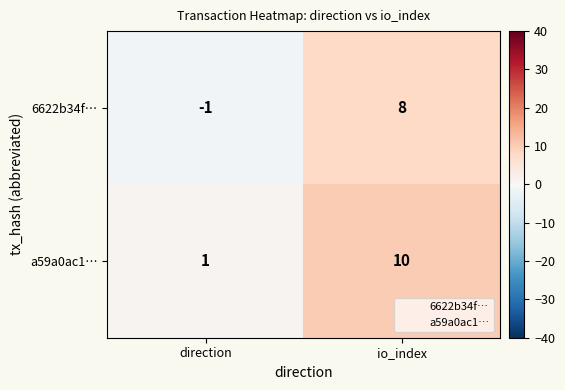

Reading right to left, extract all data points from this chart.

6622b34f…: 8	-1
a59a0ac1…: 10	1